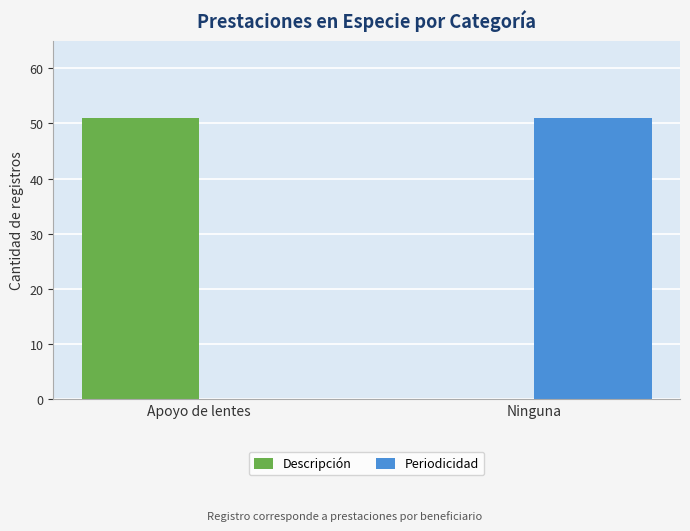

The value of Periodicidad at Ninguna is 76. True or false?

False